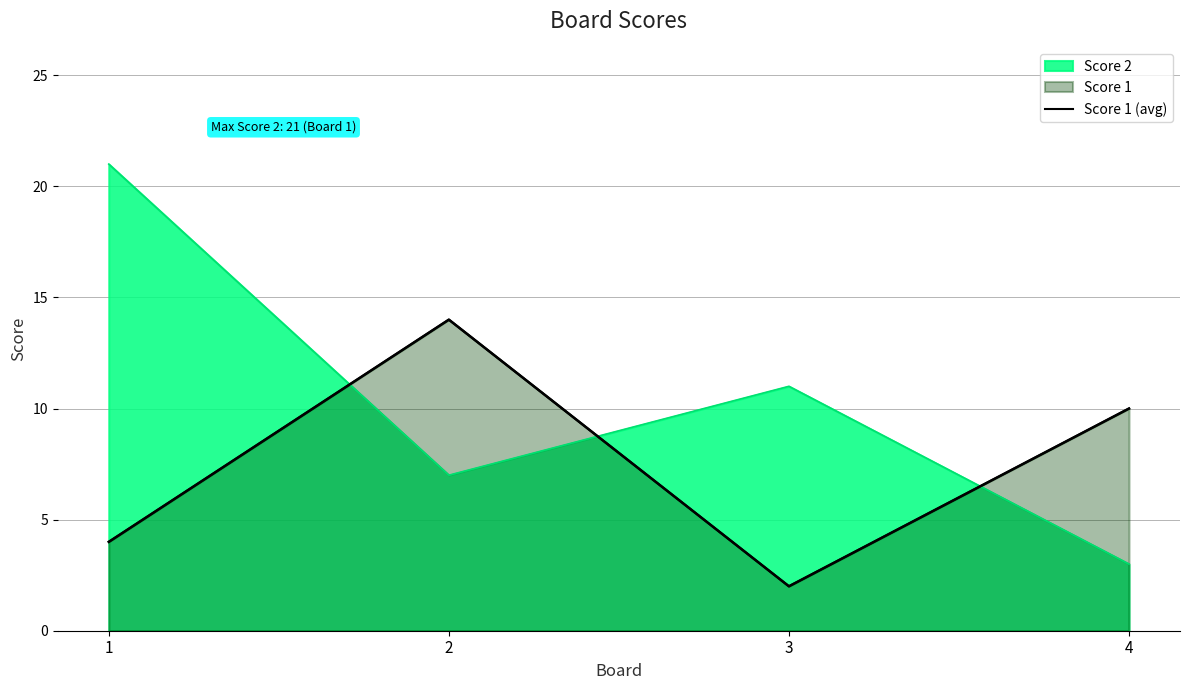

How many interior local valleys (lower than both neighbors) does the data have?

1